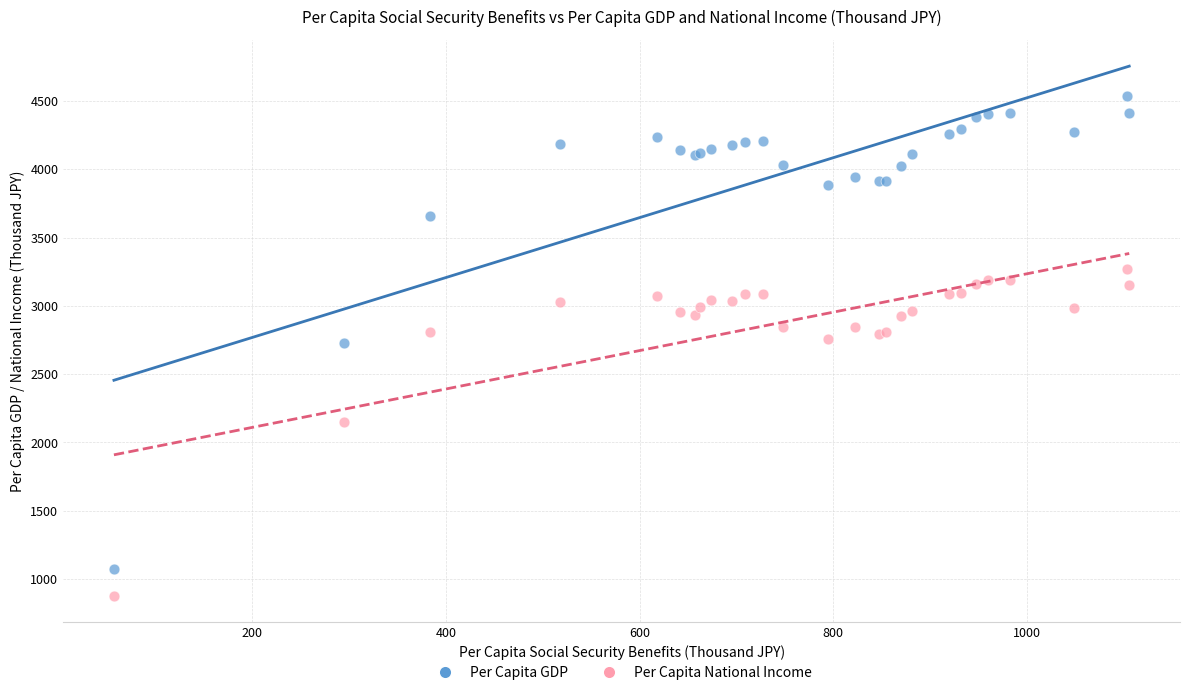

In the Per Capita National Income series, what Y value is closest to 2075?

2152.5